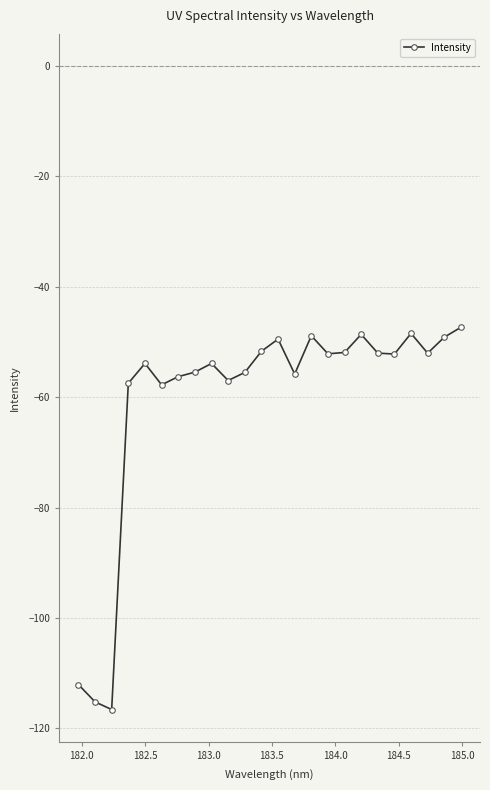

What is the value of the 22nd point from the left?

-52.0